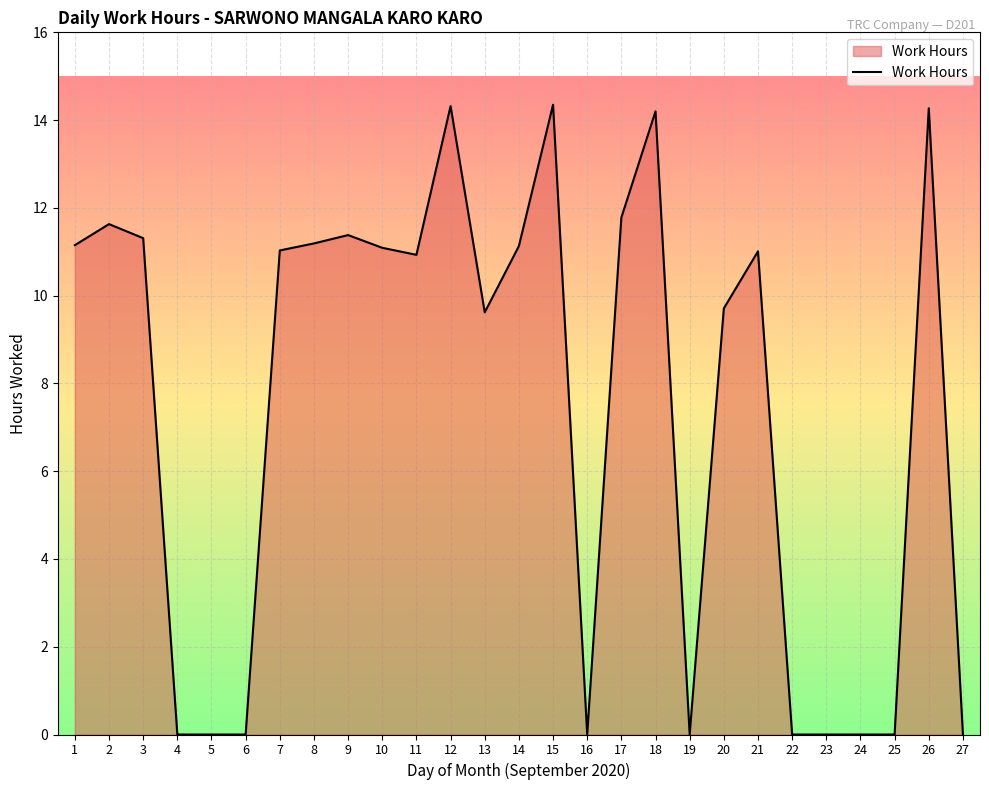

Approximately how many times larger is the value at 18 compared to 26?

1.0